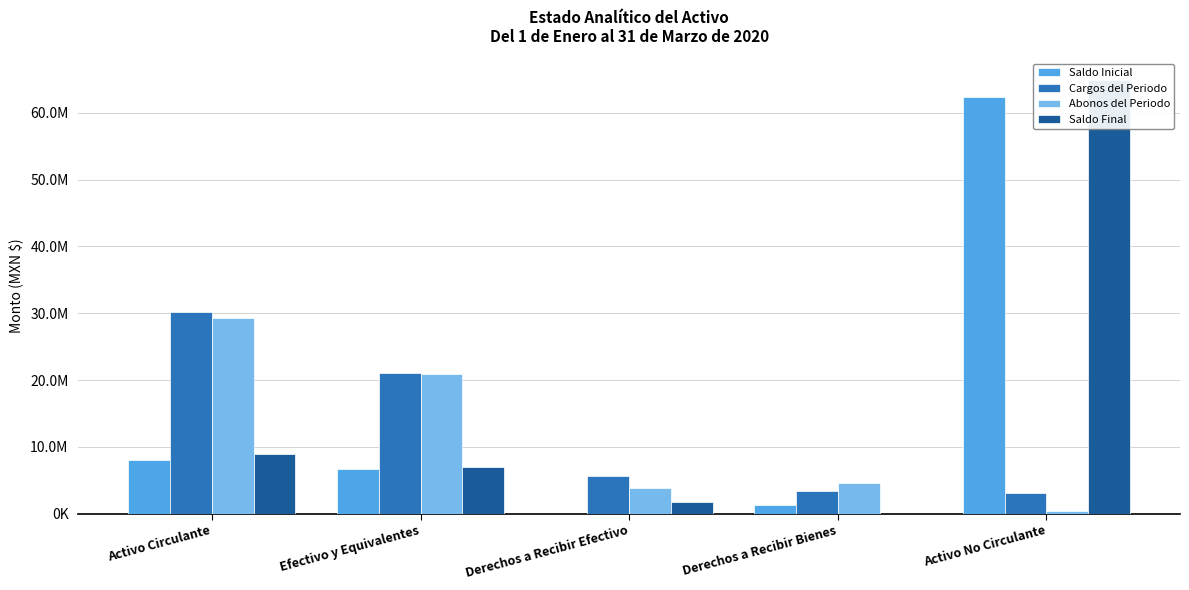

Reading left to right, what are all the values shown in this chart?

Saldo Inicial: Activo Circulante=7998321.7	Efectivo y Equivalentes=6749868.7	Derechos a Recibir Efectivo=1331.6	Derechos a Recibir Bienes=1247121.4	Activo No Circulante=62303725.8
Cargos del Periodo: Activo Circulante=30206485.7	Efectivo y Equivalentes=21106994.6	Derechos a Recibir Efectivo=5667270.4	Derechos a Recibir Bienes=3432220.8	Activo No Circulante=3044946.8
Abonos del Periodo: Activo Circulante=29344493.5	Efectivo y Equivalentes=20832989.7	Derechos a Recibir Efectivo=3856811.6	Derechos a Recibir Bienes=4654692.2	Activo No Circulante=444946.8
Saldo Final: Activo Circulante=8860314.0	Efectivo y Equivalentes=7023873.5	Derechos a Recibir Efectivo=1811790.5	Derechos a Recibir Bienes=24650.0	Activo No Circulante=64903725.7